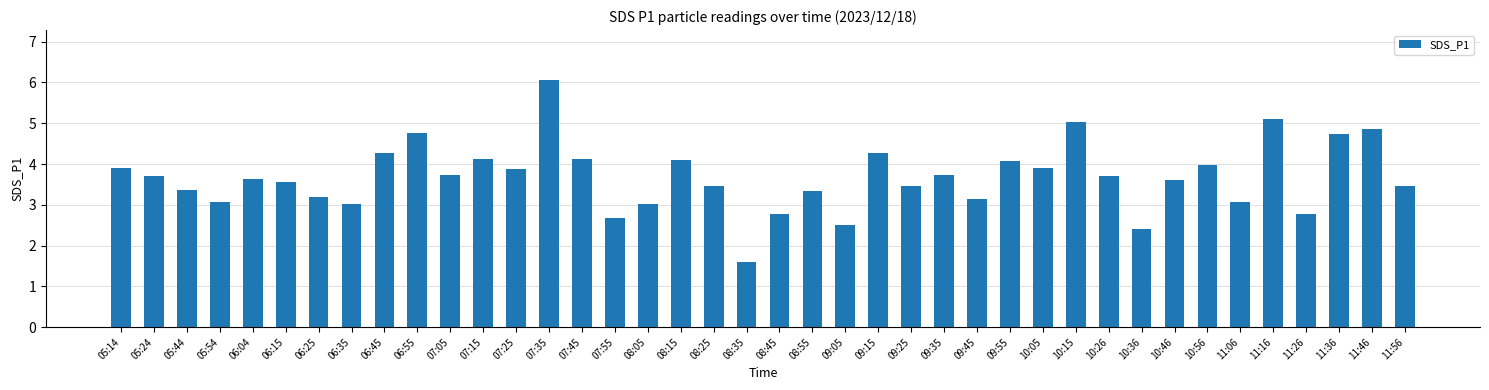

Approximately how many times larger is the value at 09:45 compared to 10:15?

0.6